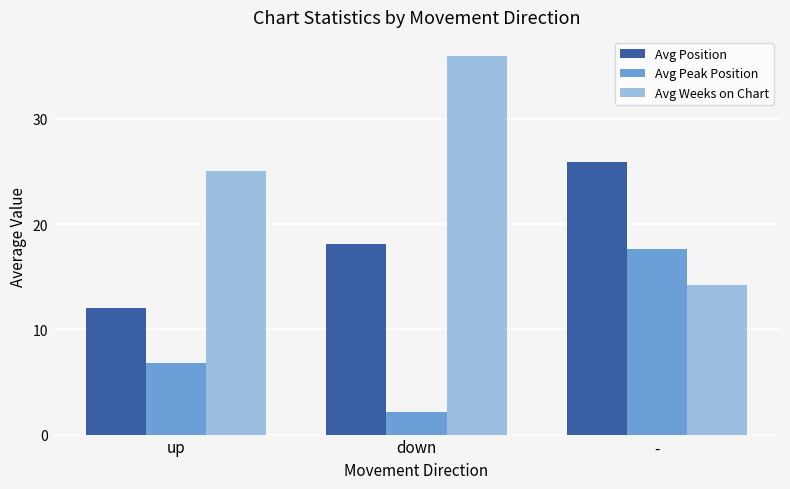

What are all the series names shown in the legend?

Avg Position, Avg Peak Position, Avg Weeks on Chart